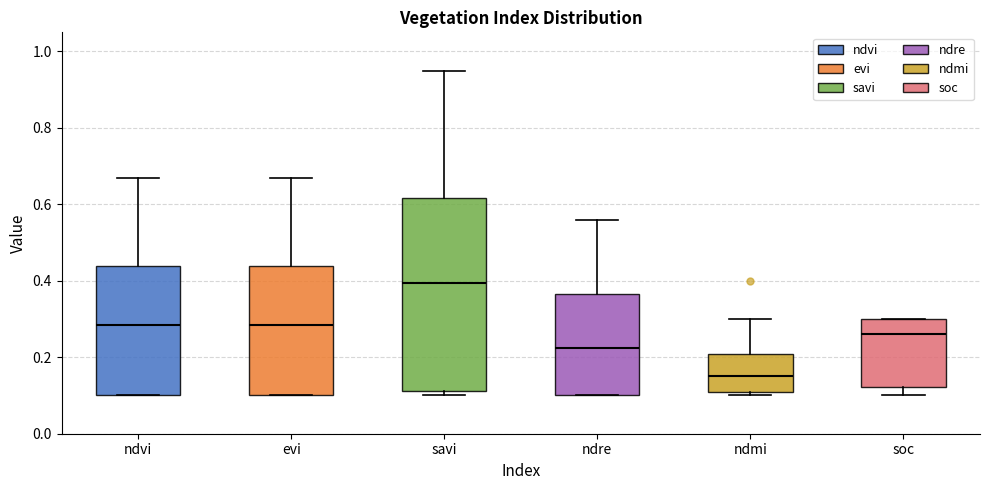

Which box is the tallest, from its lower edge to its upper edge?

savi